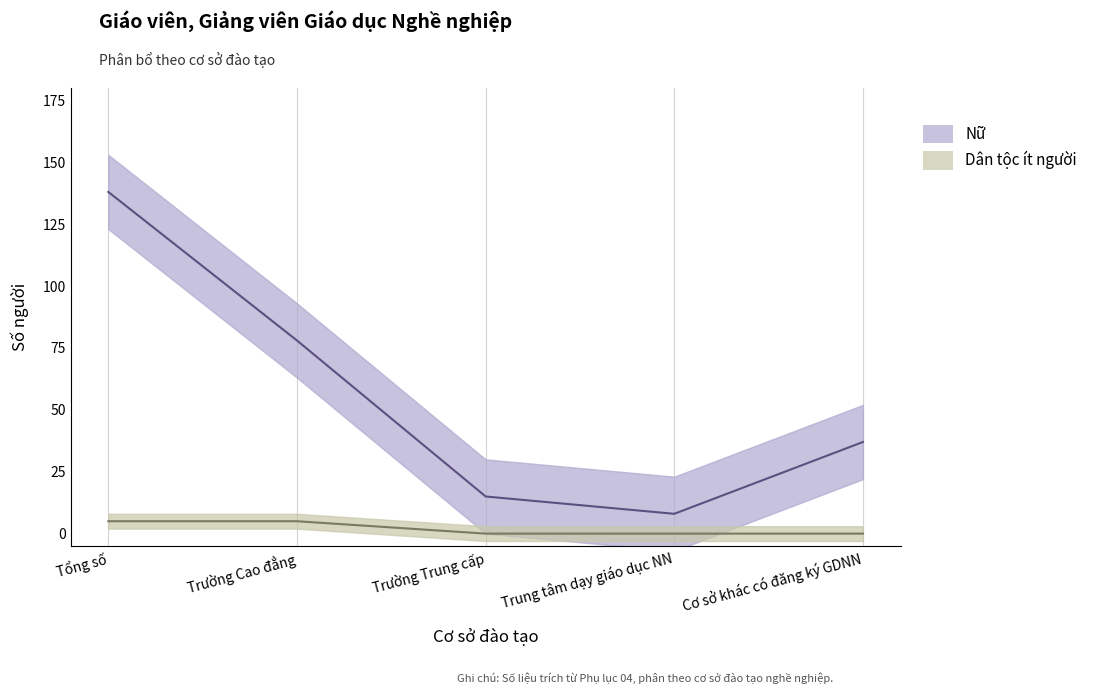

True or false: Nữ has a value of 78 at Trường Cao đẳng.

True